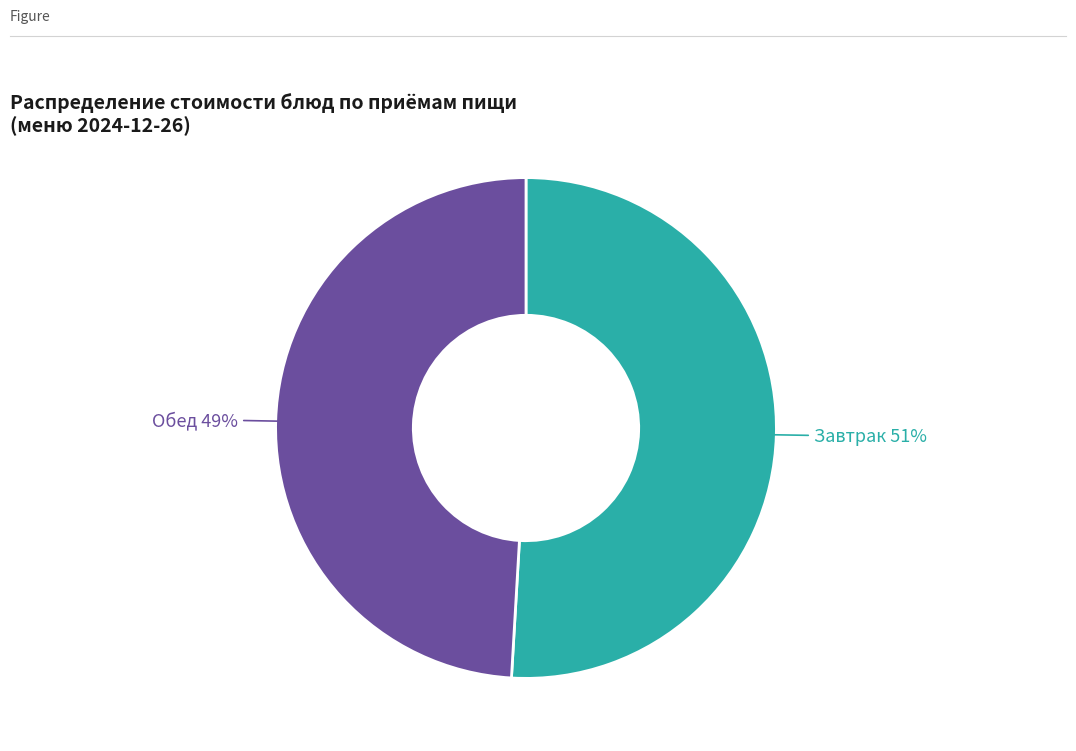

Count the number of slices in the pie.

2